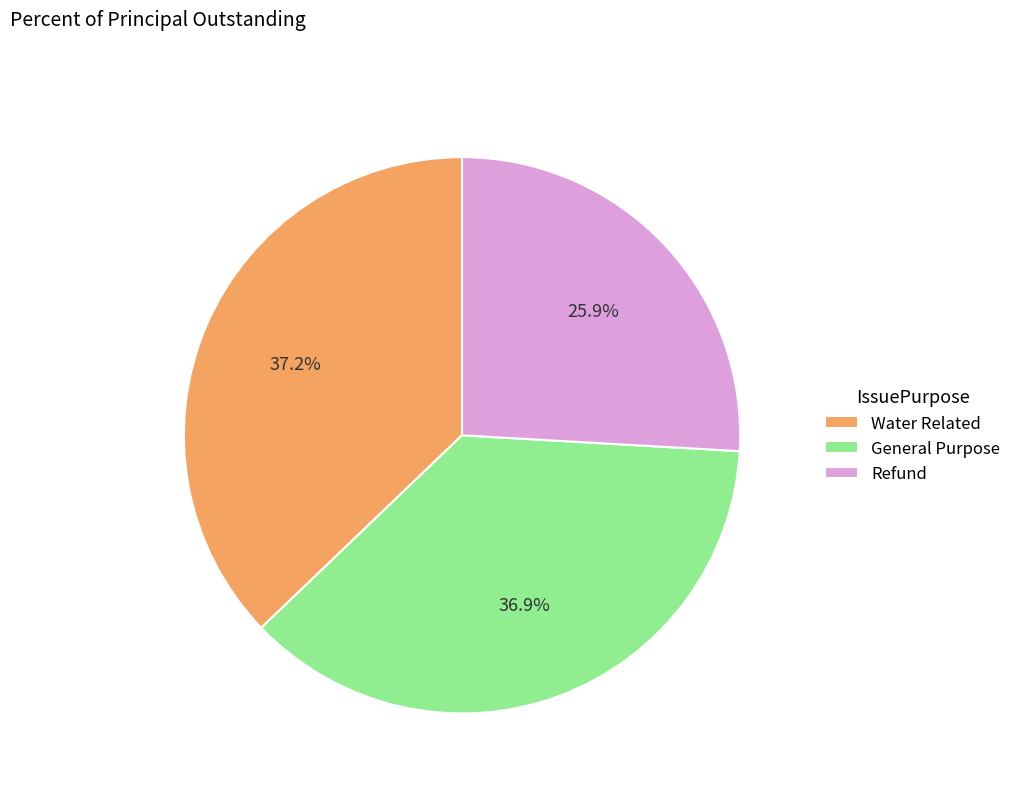

Which has a higher value, General Purpose or Refund?

General Purpose